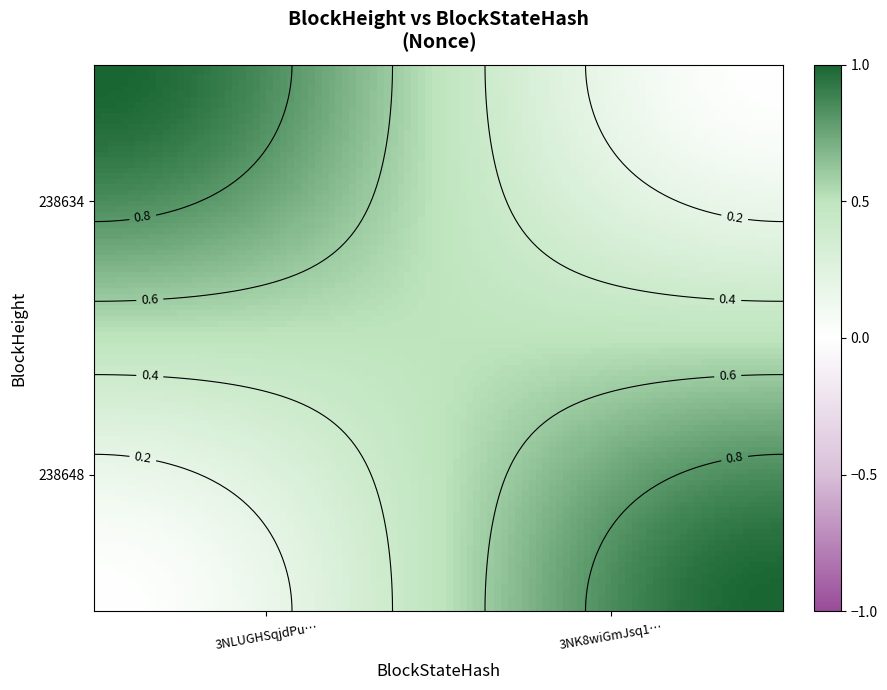

What is the sum of all 238634 values?

1